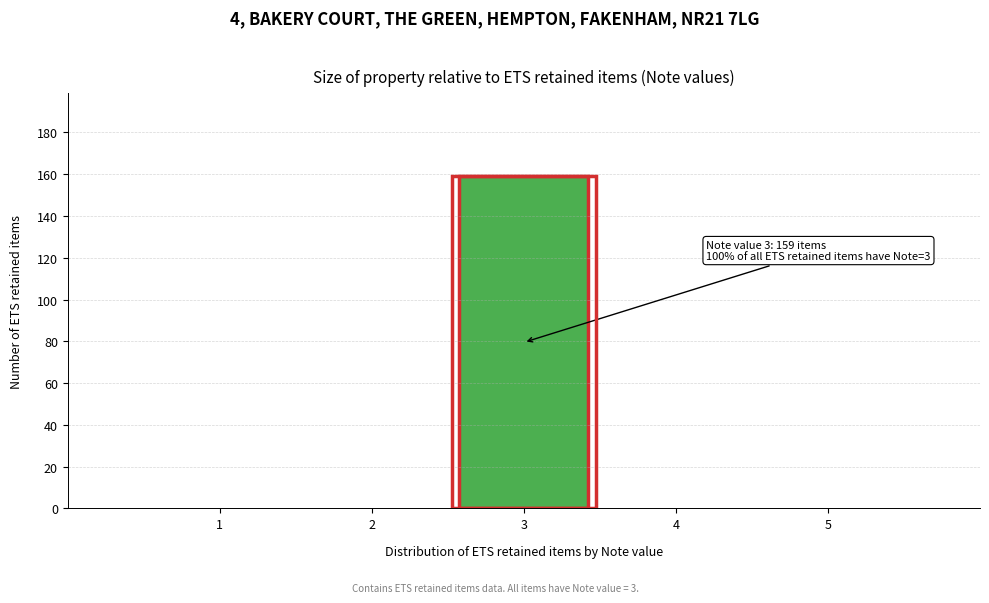

Reading left to right, what are all the values shown in this chart?

1=0	2=0	3=159	4=0	5=0